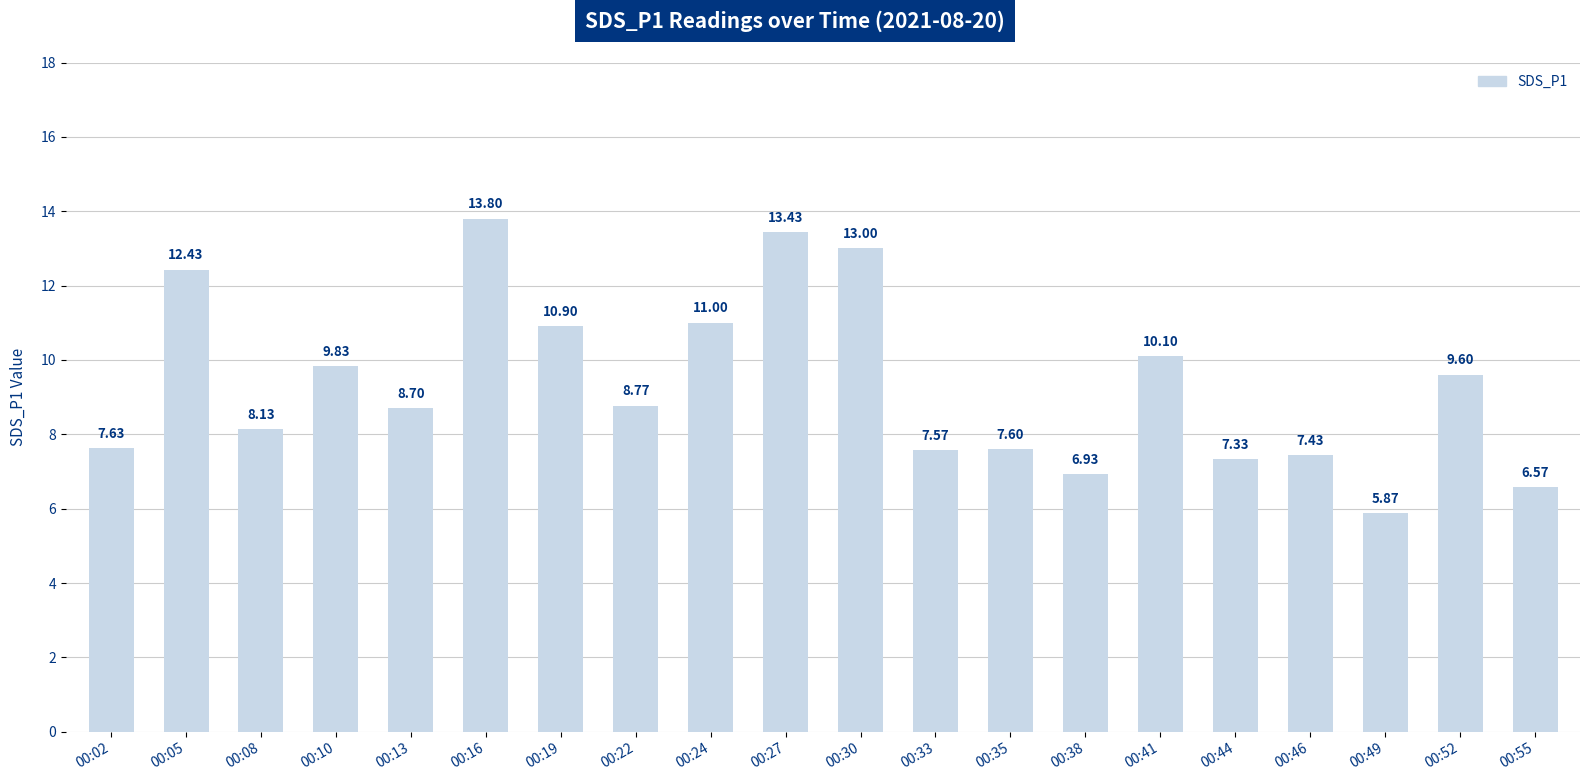

How many bars are there in total?

20